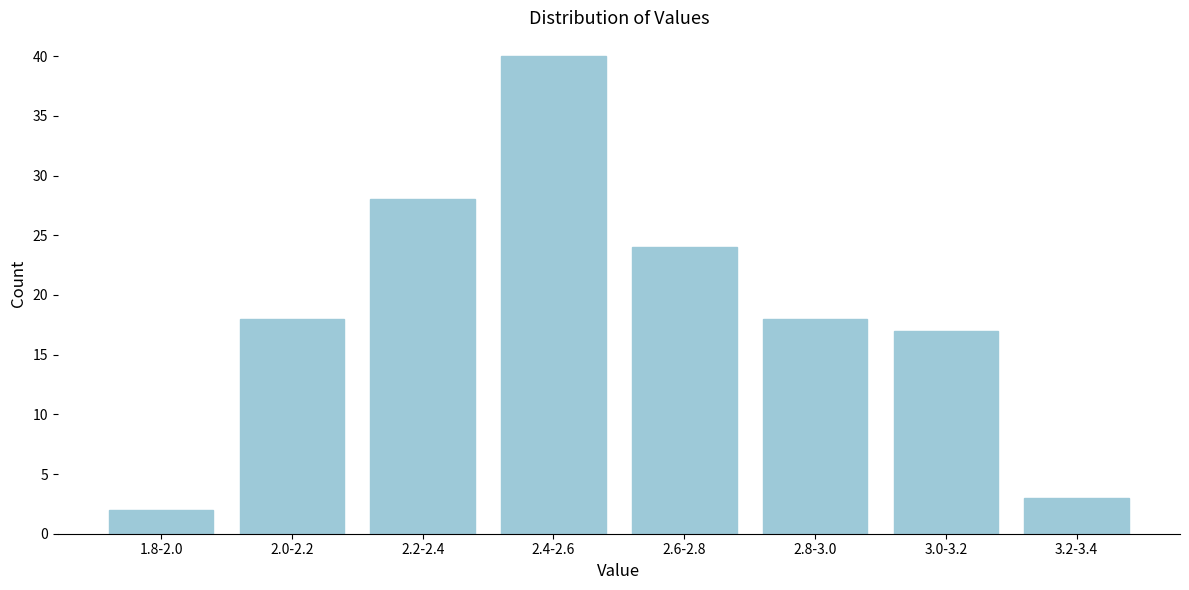

Reading left to right, list all the values displayed in this chart.

2	18	28	40	24	18	17	3